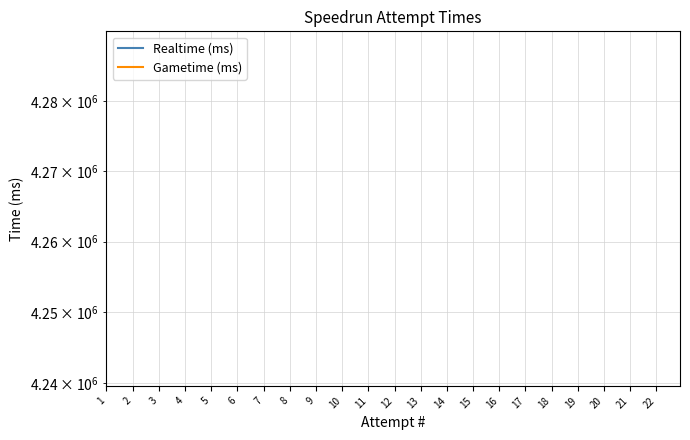

Is this an area chart (filled region under the line)?

No